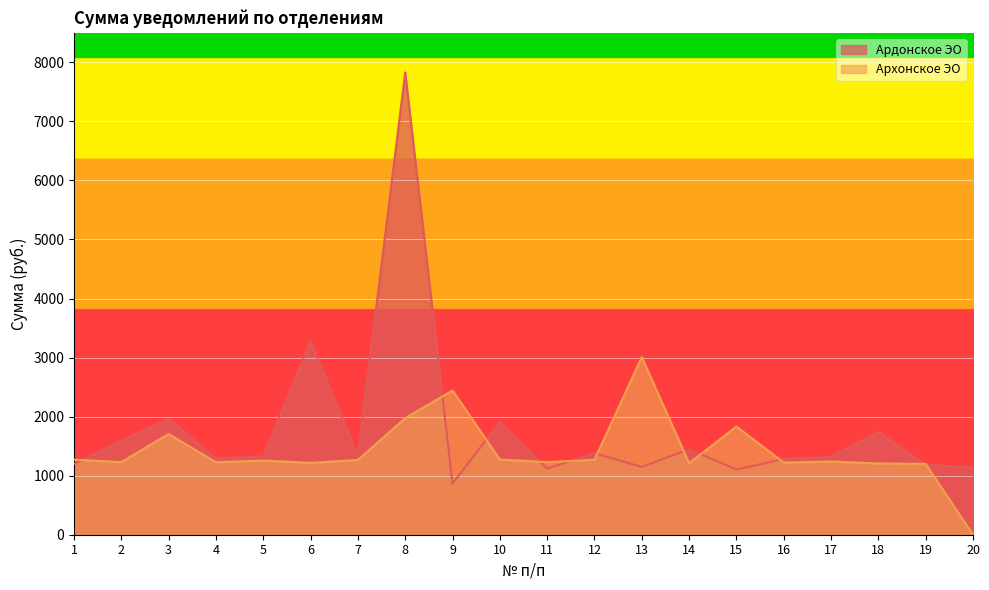

What is the difference between the Ардонское ЭО values at 13 and 6?

2125.4